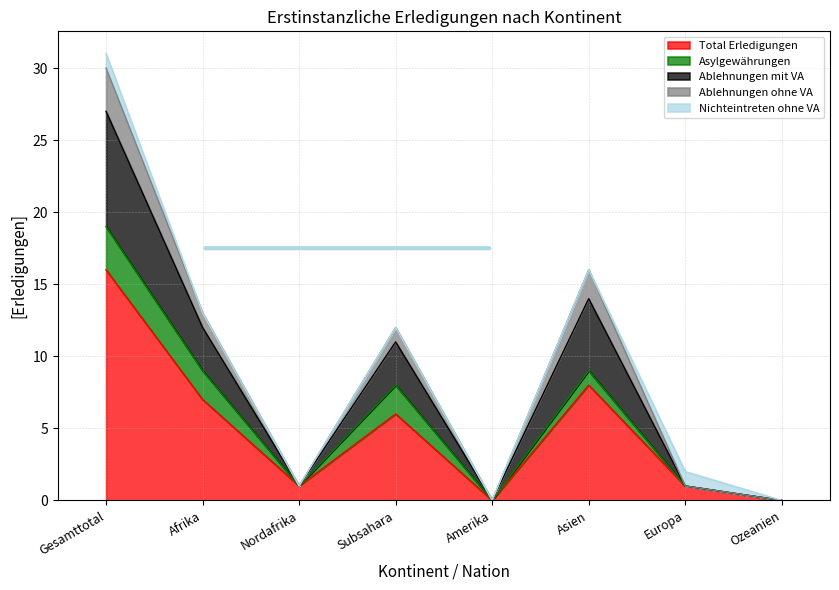

Is it true that Total Erledigungen equals 1 at Europa?

True